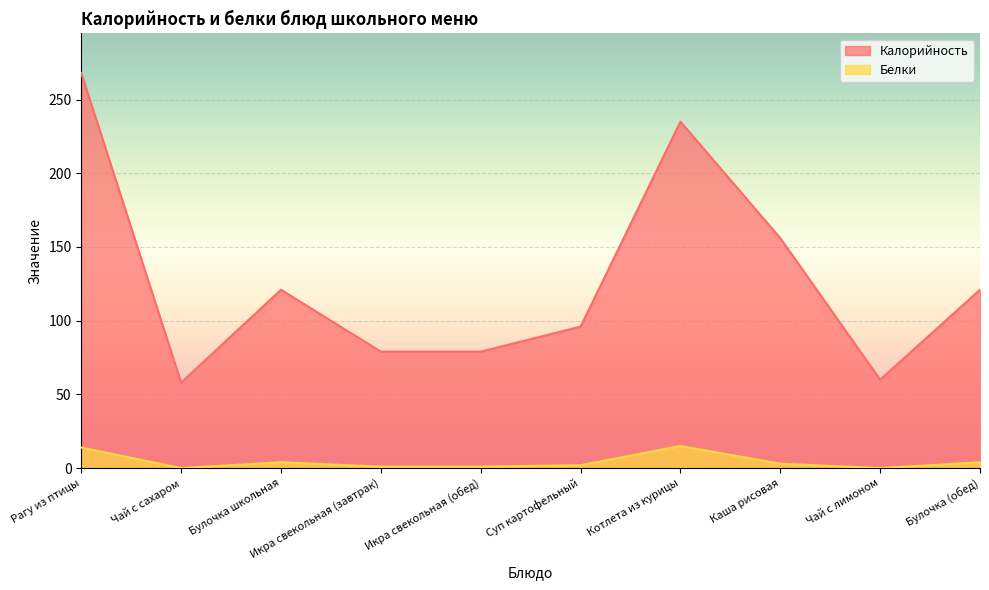

How many lines are shown in the chart?

2